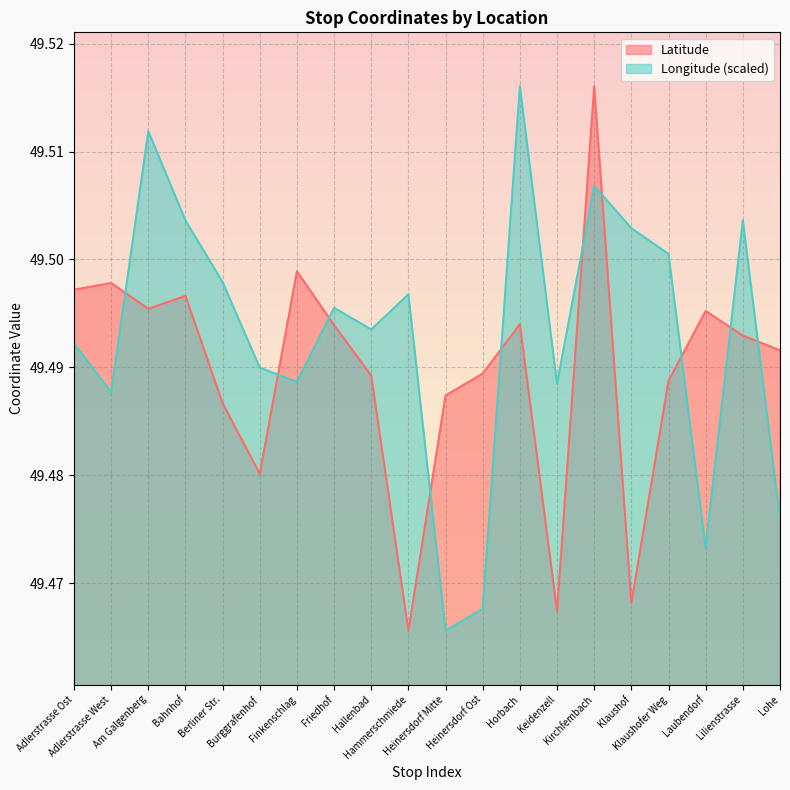

True or false: Longitude and Latitude intersect in this chart.

True